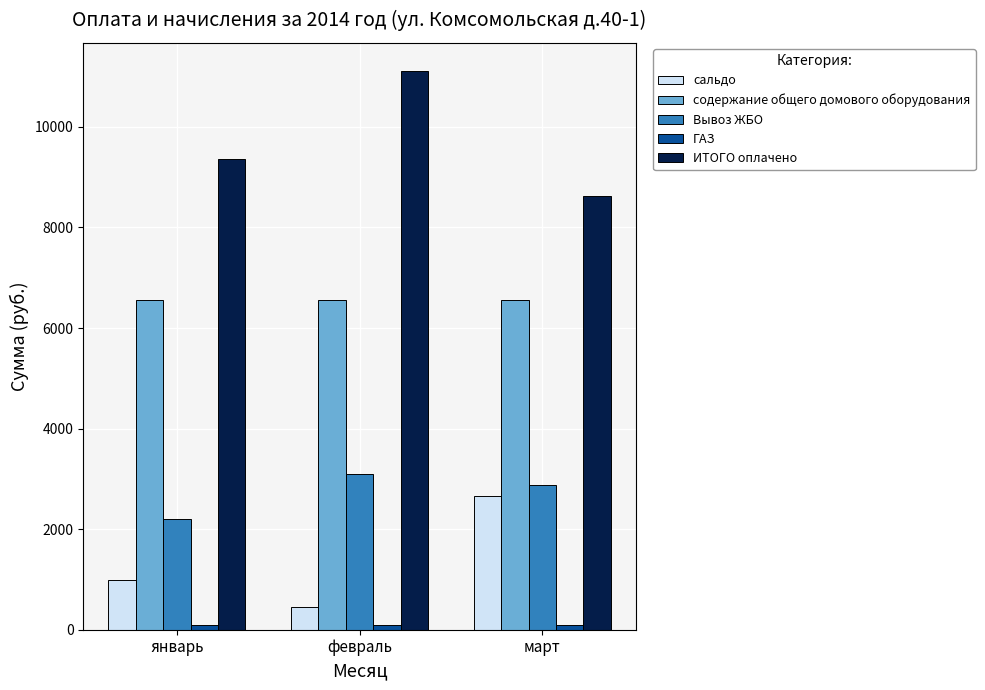

What is the sum of all сальдо values?

4107.8